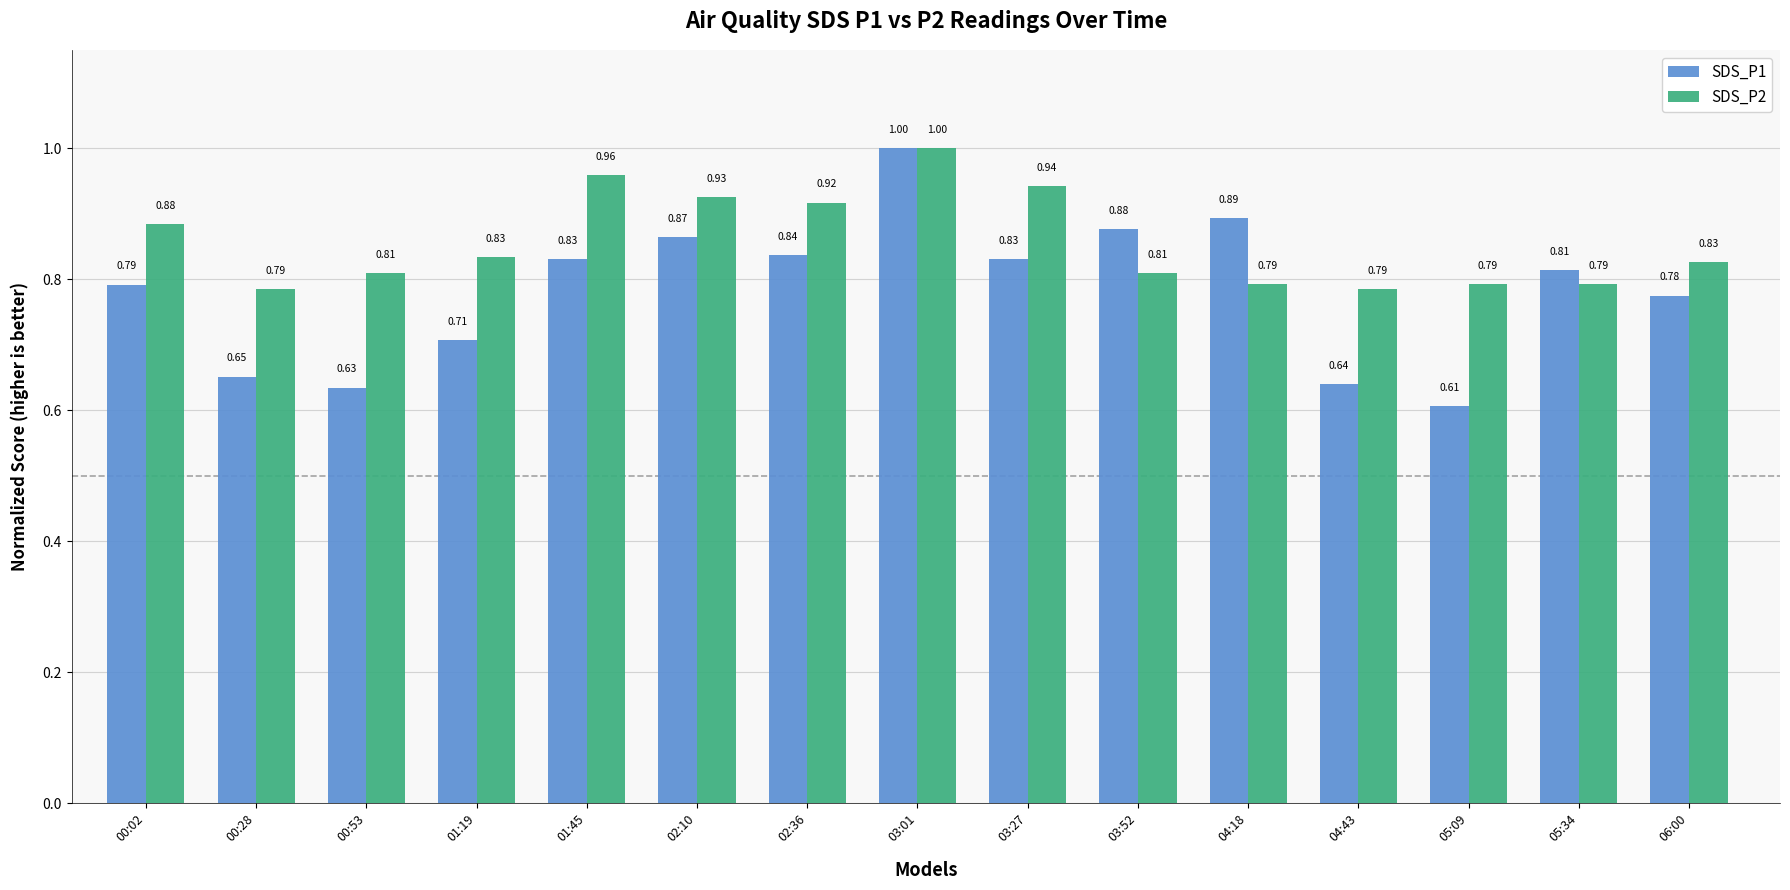

At which label does SDS_P2 reach its peak?

03:01